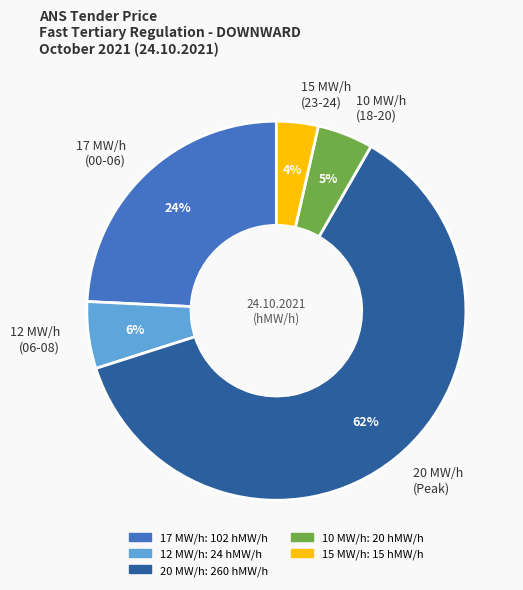

Which has a higher value, 20 MW/h (Peak) or 10 MW/h (18-20)?

20 MW/h (Peak)